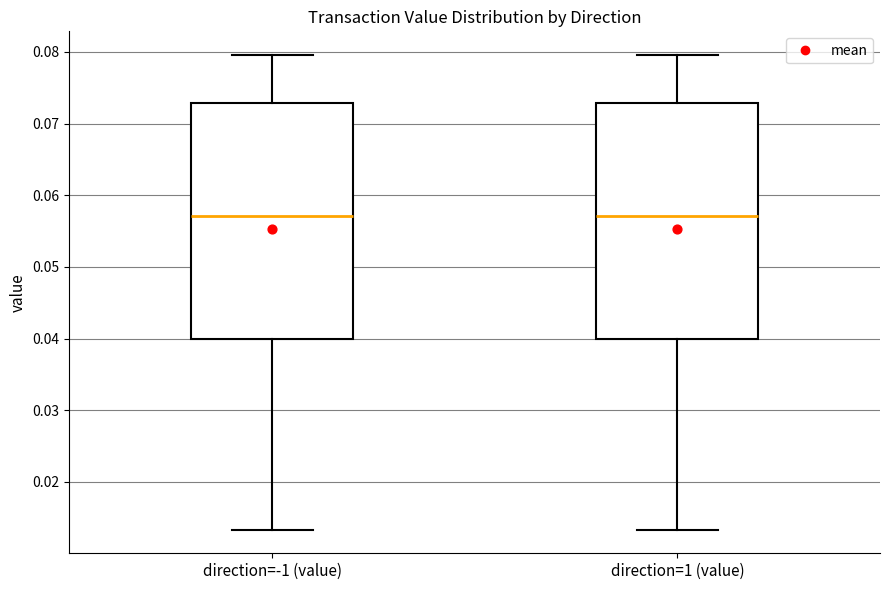

Reading left to right, read every box against the y-axis: the position of its median line, the range the box covers, and the ends of its whiskers. The values are not printed on the chart, so give them approximately, as read against the axis.

direction=-1 (value): median 0.057, box 0.040 to 0.073, whiskers 0.013 to 0.080
direction=1 (value): median 0.057, box 0.040 to 0.073, whiskers 0.013 to 0.080